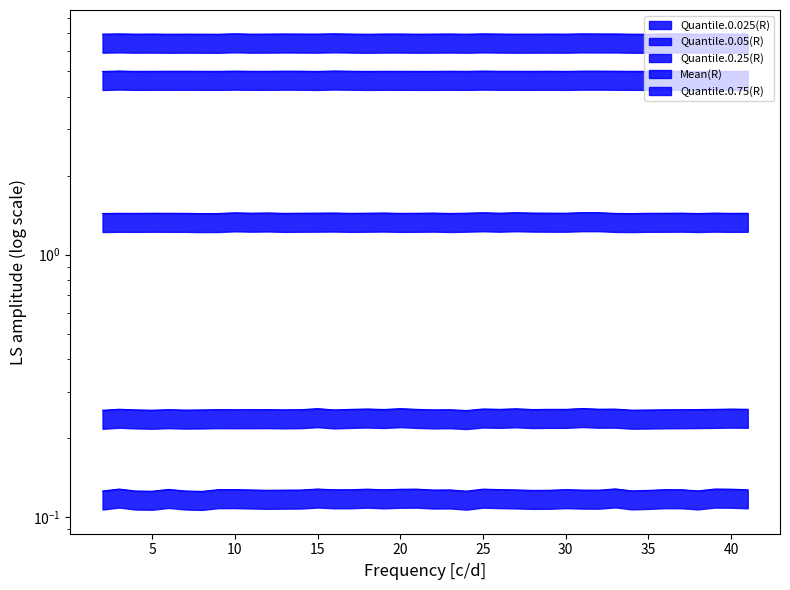

True or false: Quantile.0.75(R) and Quantile.0.25(R) intersect in this chart.

False